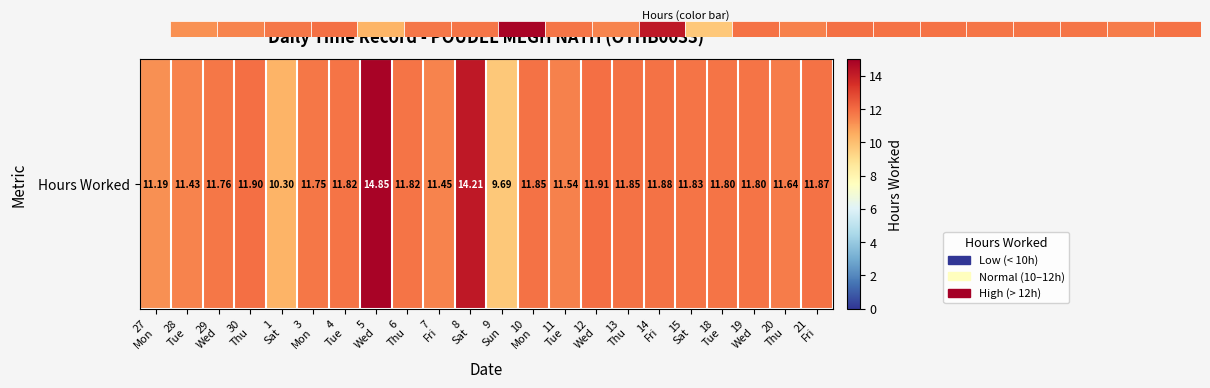

Which category has the lowest value across all series?

9
Sun